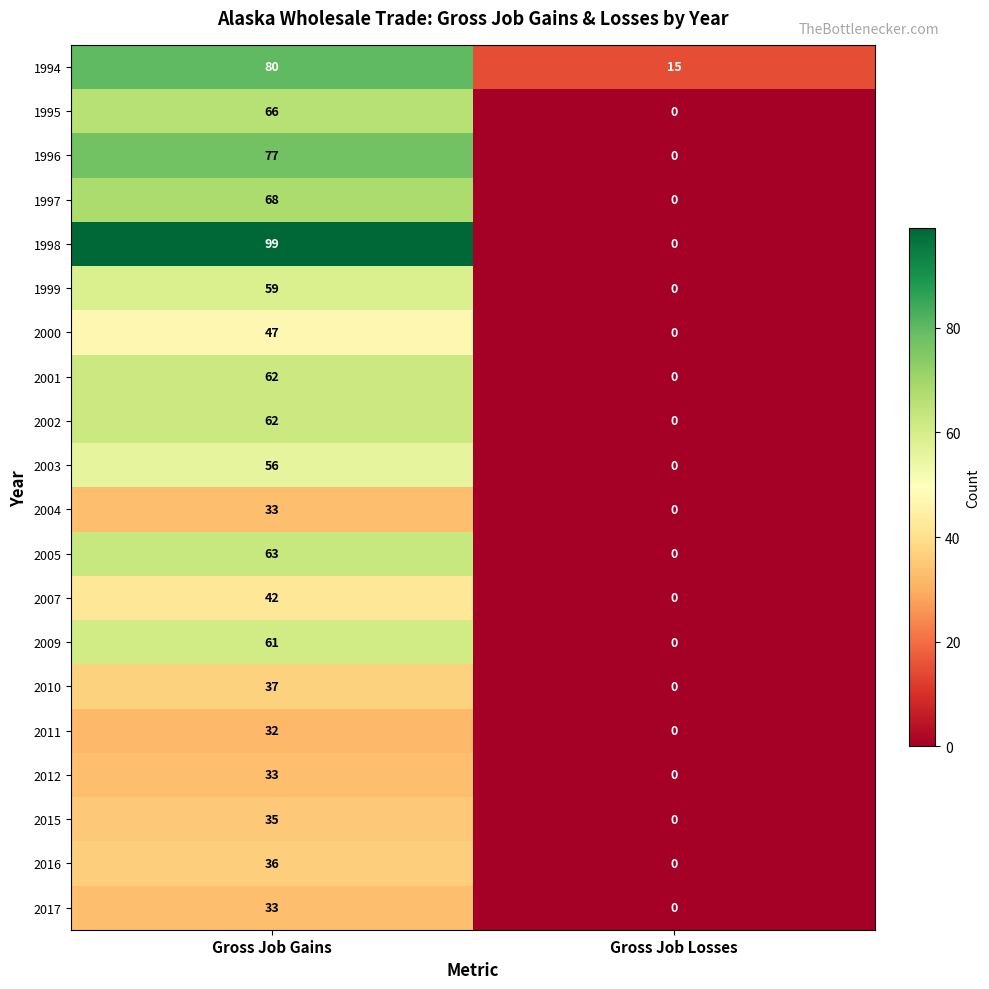

The 1999 series shows 36 at Gross Job Losses. True or false?

False